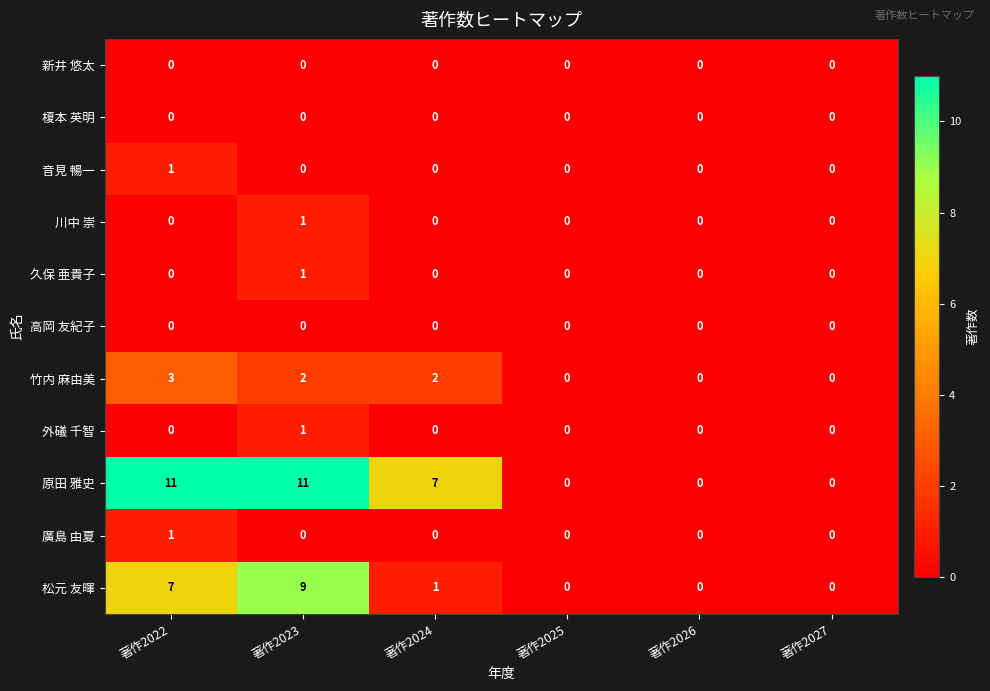

At how many categories does at least one series exceed 6?

3